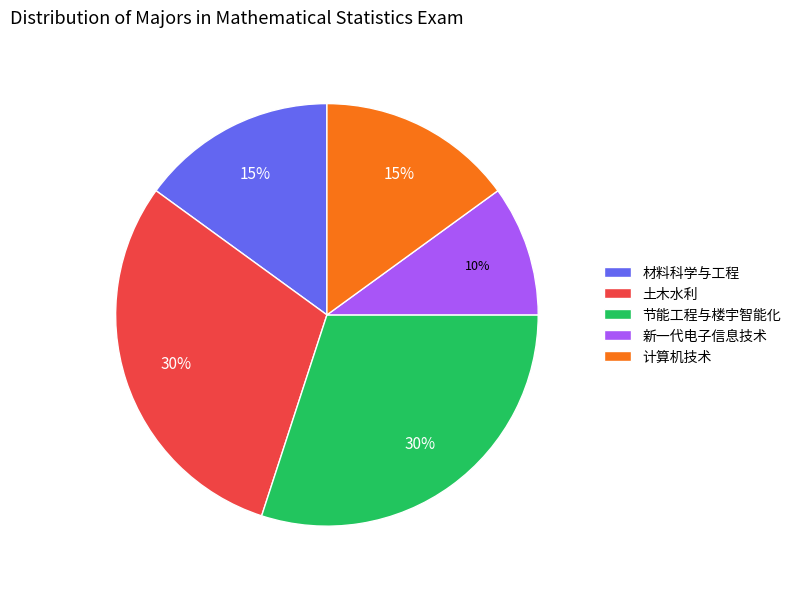

How many slices are in this pie chart?

5